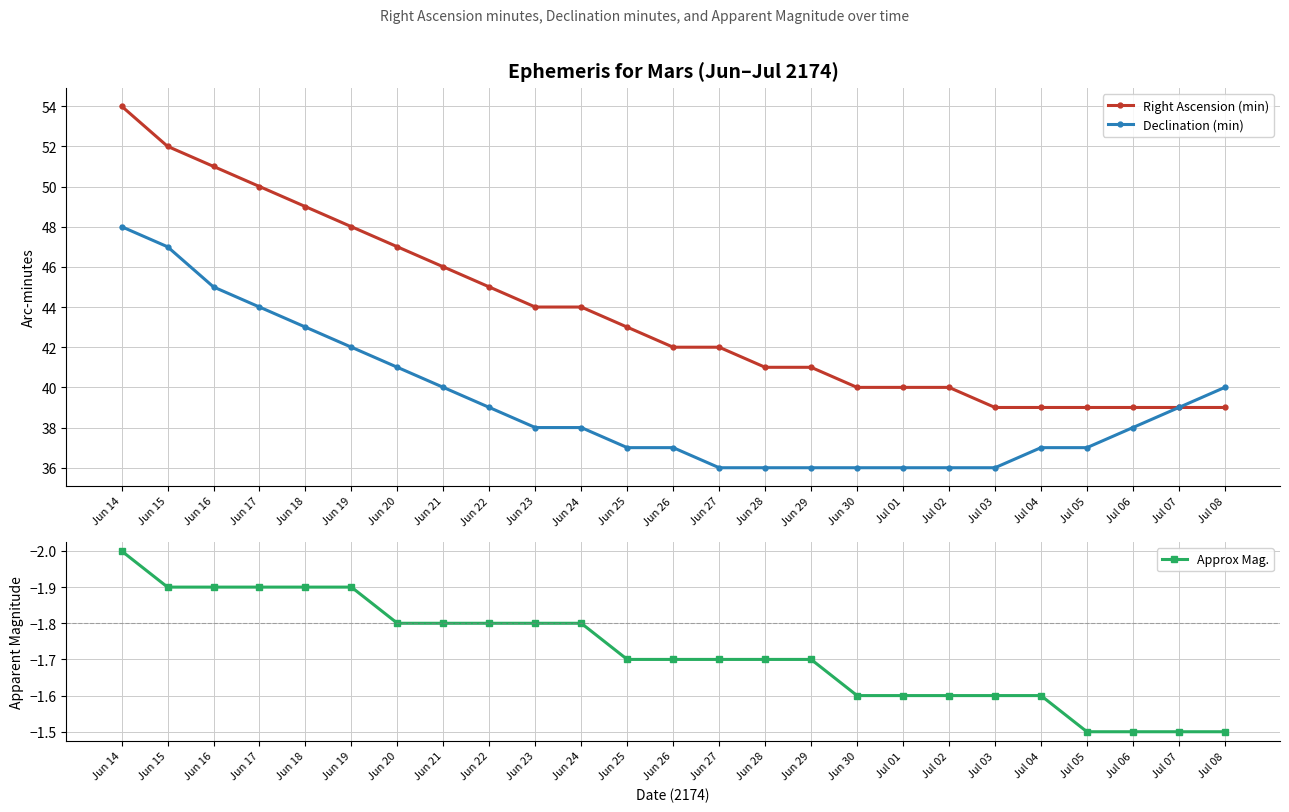

List the labels in order of Approx Mag. value, smallest first.

Jun 14, Jun 15, Jun 16, Jun 17, Jun 18, Jun 19, Jun 20, Jun 21, Jun 22, Jun 23, Jun 24, Jun 25, Jun 26, Jun 27, Jun 28, Jun 29, Jun 30, Jul 01, Jul 02, Jul 03, Jul 04, Jul 05, Jul 06, Jul 07, Jul 08